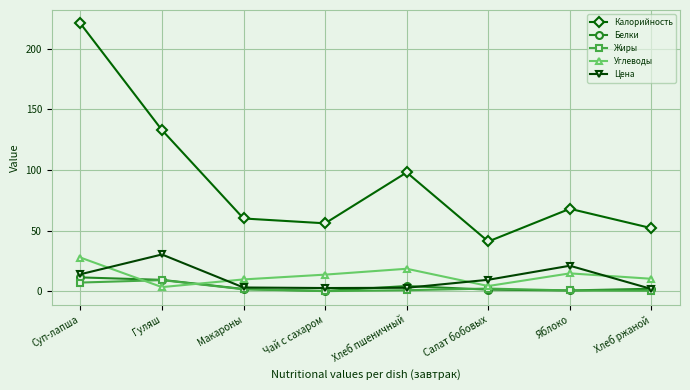

How many data points in Калорийность are less than 68?

4